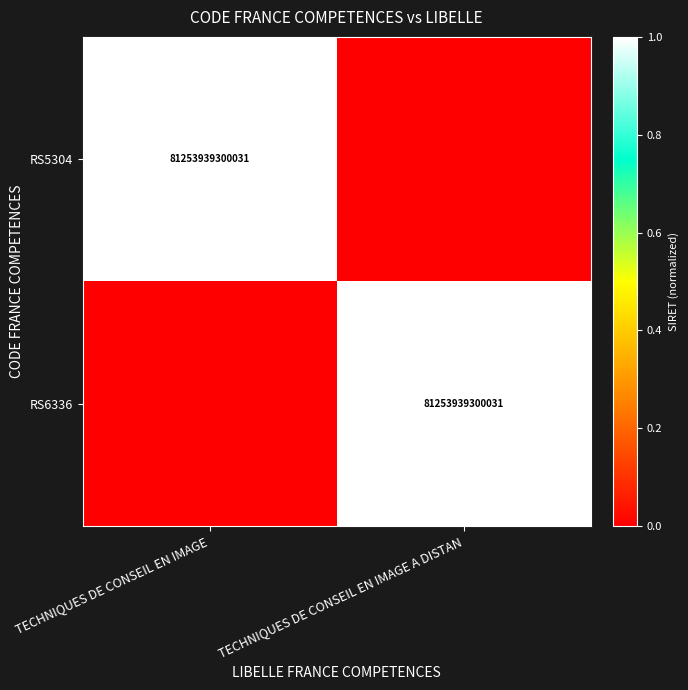

What is the spread (max minus min) of values at TECHNIQUES DE CONSEIL EN IMAGE A DISTAN?

1